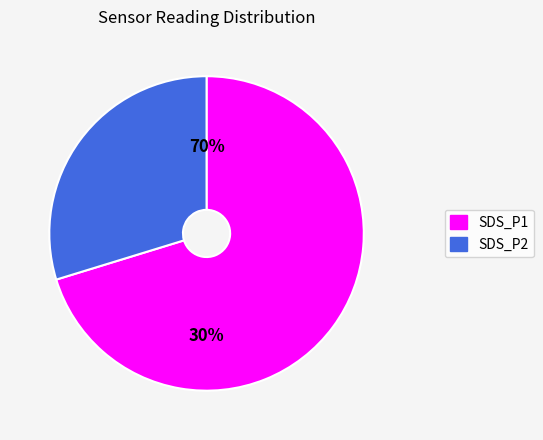

Count the number of slices in the pie.

2